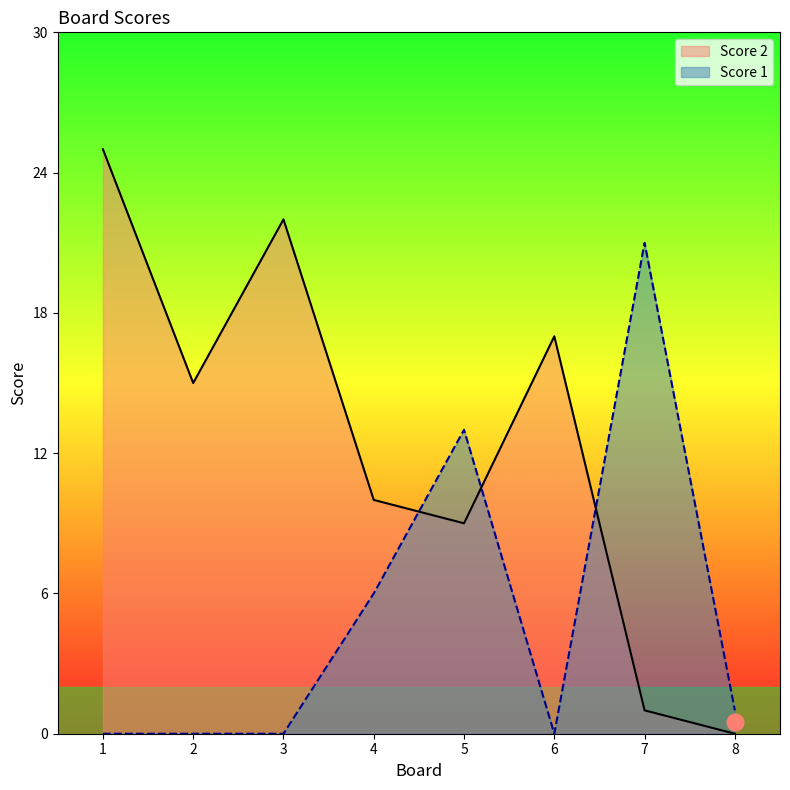

How many interior local peaks does the Score 2 series have?

2